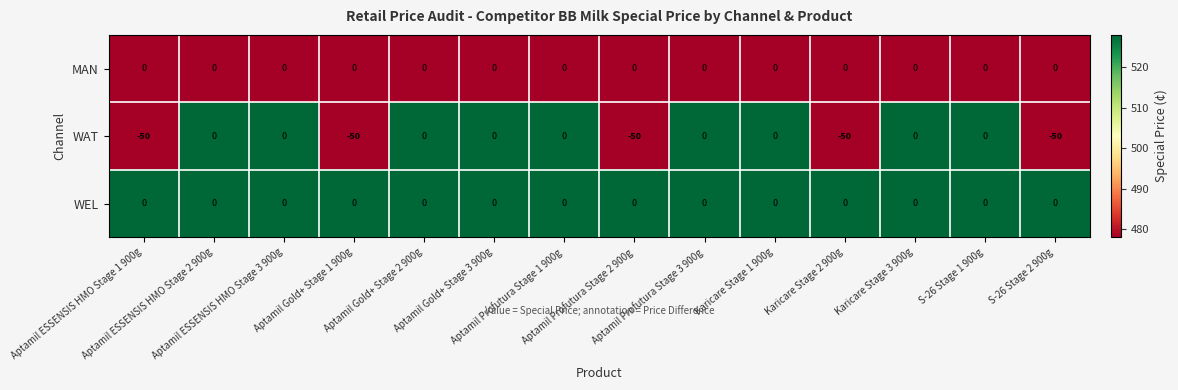

What is the minimum value shown in the chart?

-50